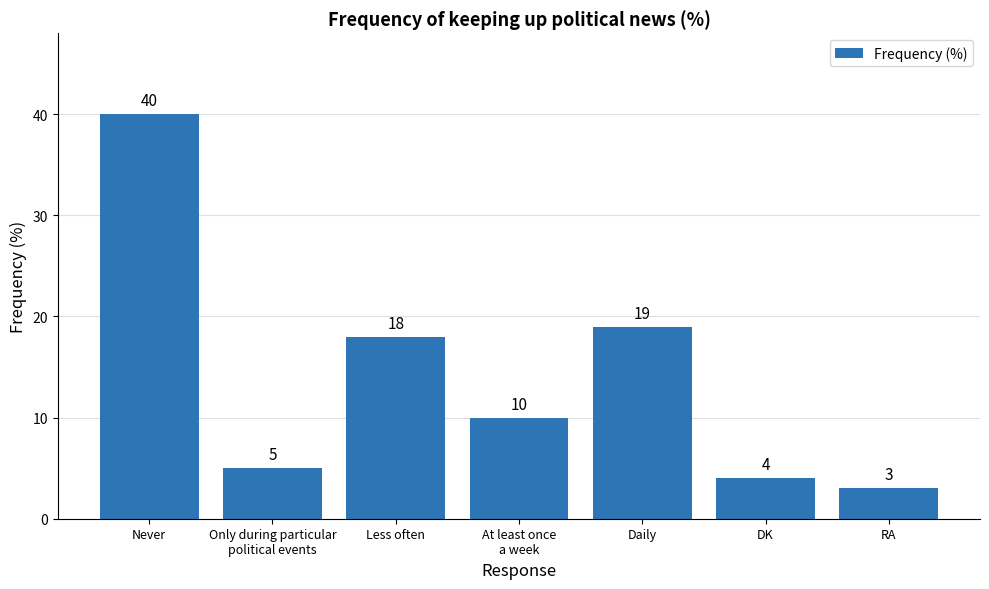

What is the label of the 4th bar from the right?

At least once
a week